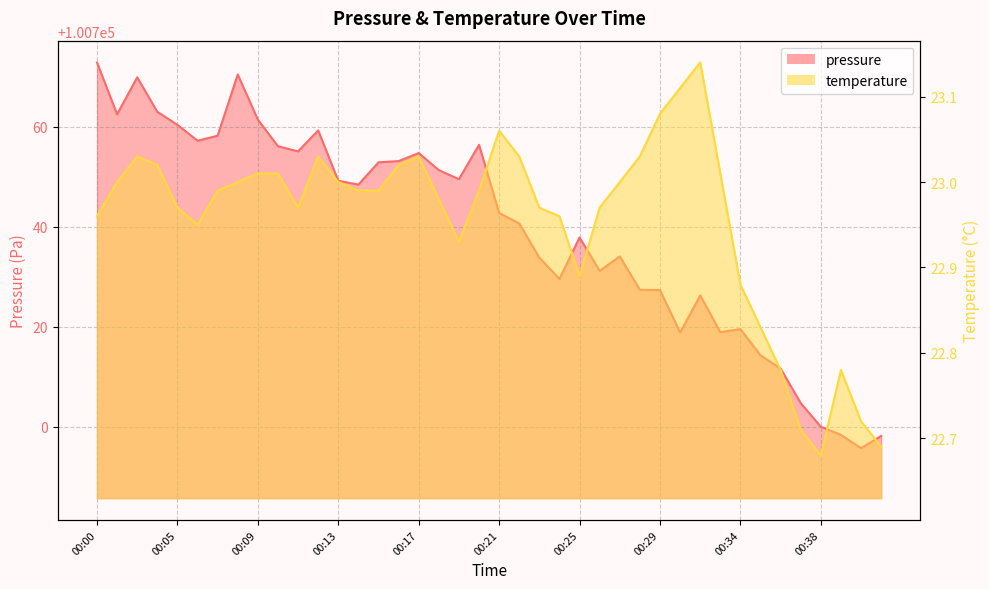

Reading right to left, list all the values displayed in this chart.

pressure: 100698.1	100695.7	100698.3	100700.0	100704.7	100711.6	100714.2	100719.5	100718.9	100726.2	100718.8	100727.3	100727.3	100734.0	100731.1	100737.8	100729.5	100733.8	100740.6	100742.7	100756.3	100749.5	100751.3	100754.7	100753.1	100752.8	100748.4	100749.2	100759.2	100755.0	100756.1	100761.4	100770.4	100758.2	100757.2	100760.3	100762.9	100769.8	100762.4	100772.8
temperature: 22.7	22.7	22.8	22.7	22.7	22.8	22.8	22.9	23.0	23.1	23.1	23.1	23.0	23.0	23.0	22.9	23.0	23.0	23.0	23.1	23.0	22.9	23.0	23.0	23.0	23.0	23.0	23.0	23.0	23.0	23.0	23.0	23.0	23.0	22.9	23.0	23.0	23.0	23.0	23.0